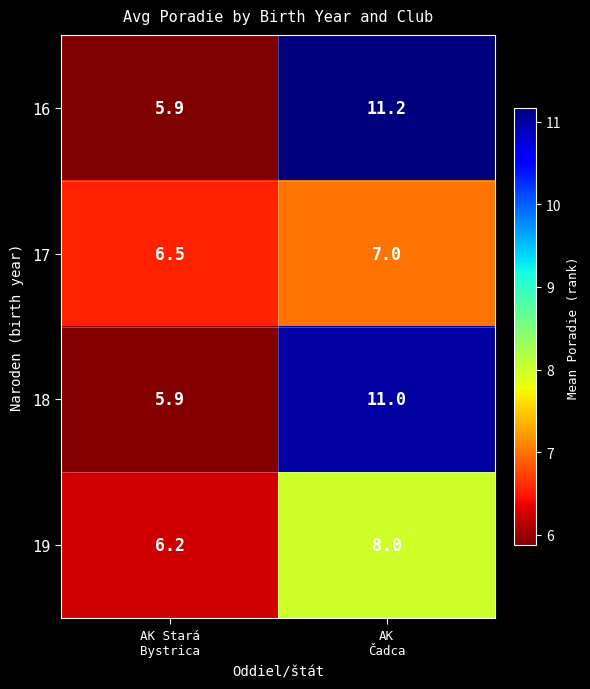

List the series in order of their peak value, lowest first.

17, 19, 18, 16